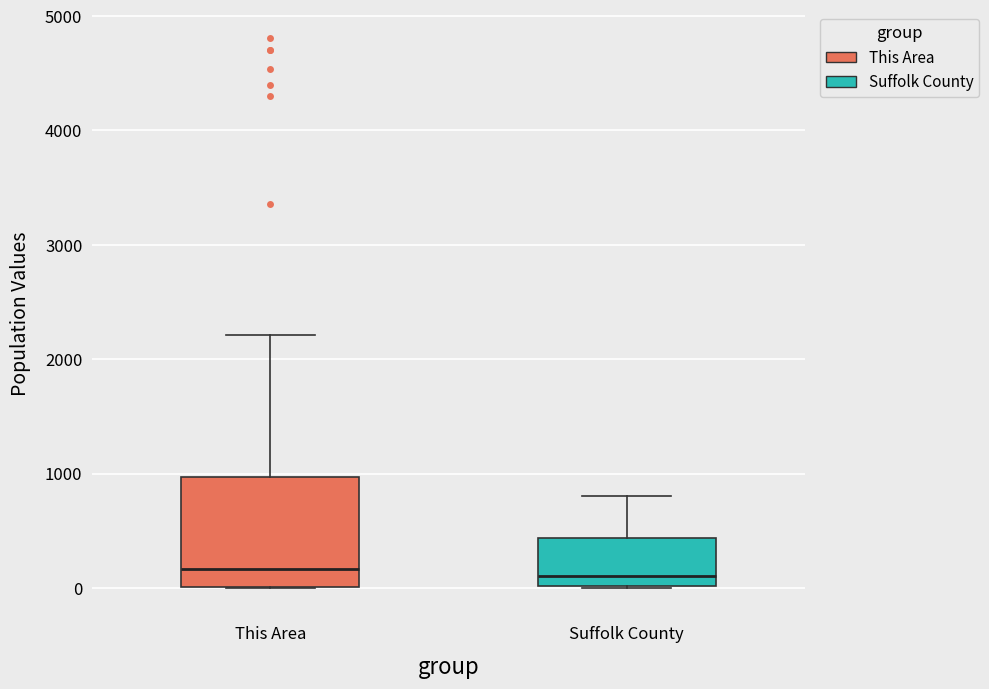

Where does the median line of the box for Suffolk County sit on the y-axis? The values are not printed on the chart, so give them approximately, as read against the axis.

100